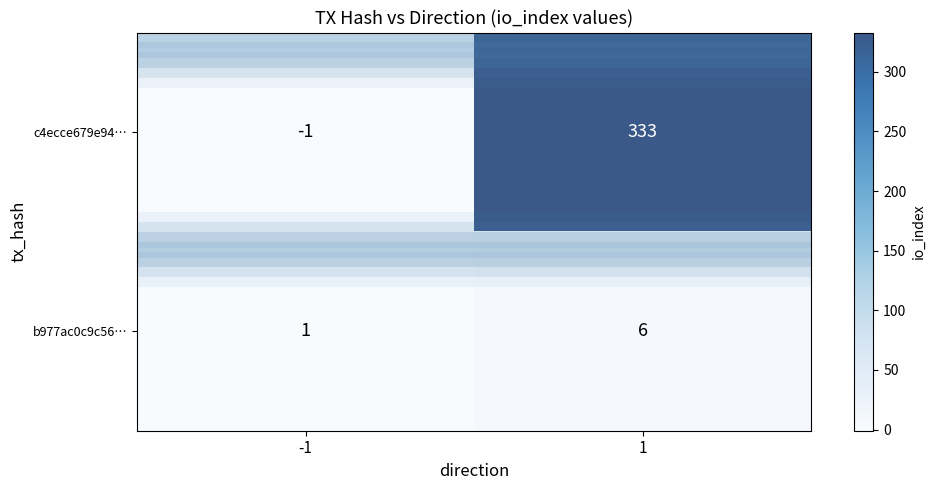

What is the difference between the c4ecce679e94… values at 1 and -1?

334